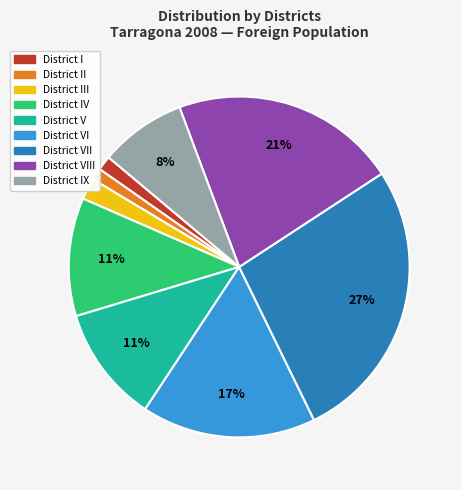

Is there any slice that represents more than half of the pie?

No